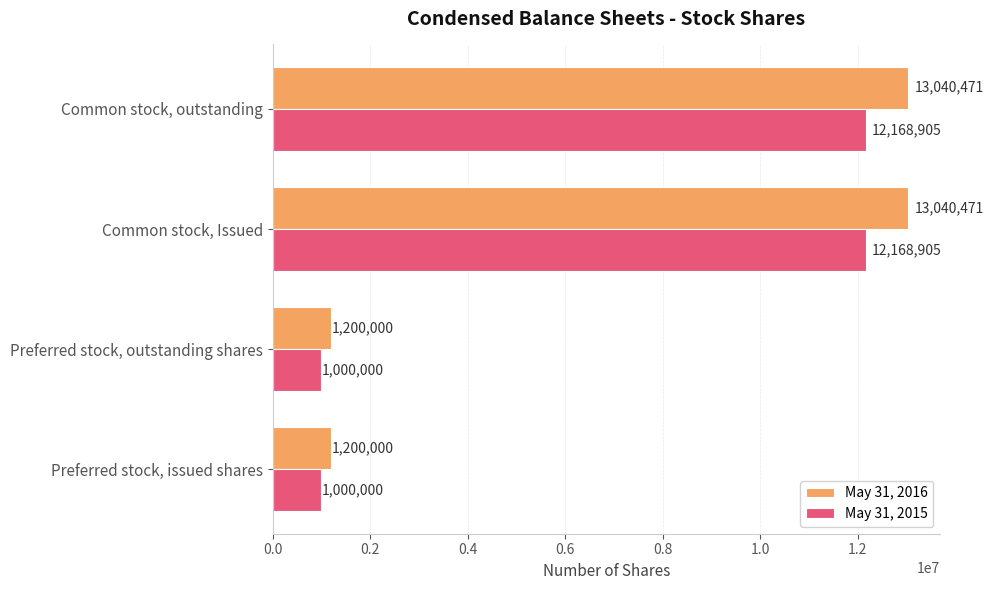

What is the average value of the May 31, 2016 series?

7120236